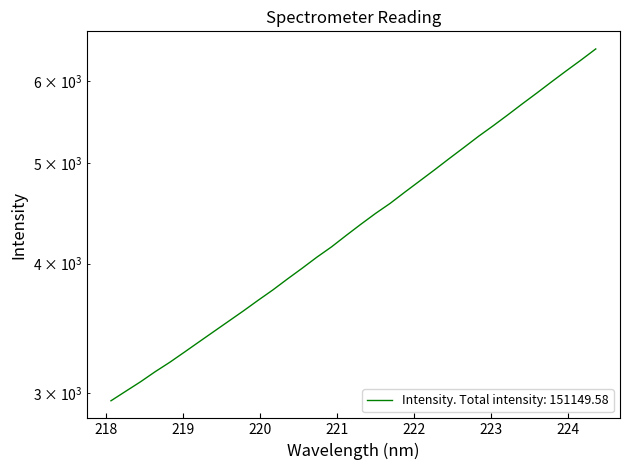

List the labels in order of value, smallest first.

218.0596, 218.2508, 218.442, 218.6332, 218.8244, 219.0156, 219.2067, 219.3979, 219.589, 219.7801, 219.9712, 220.1623, 220.3533, 220.5444, 220.7354, 220.9264, 221.1174, 221.3083, 221.4993, 221.6902, 221.8812, 222.0721, 222.263, 222.4538, 222.6447, 222.8355, 223.0264, 223.2172, 223.408, 223.5987, 223.7895, 223.9802, 224.1709, 224.3616